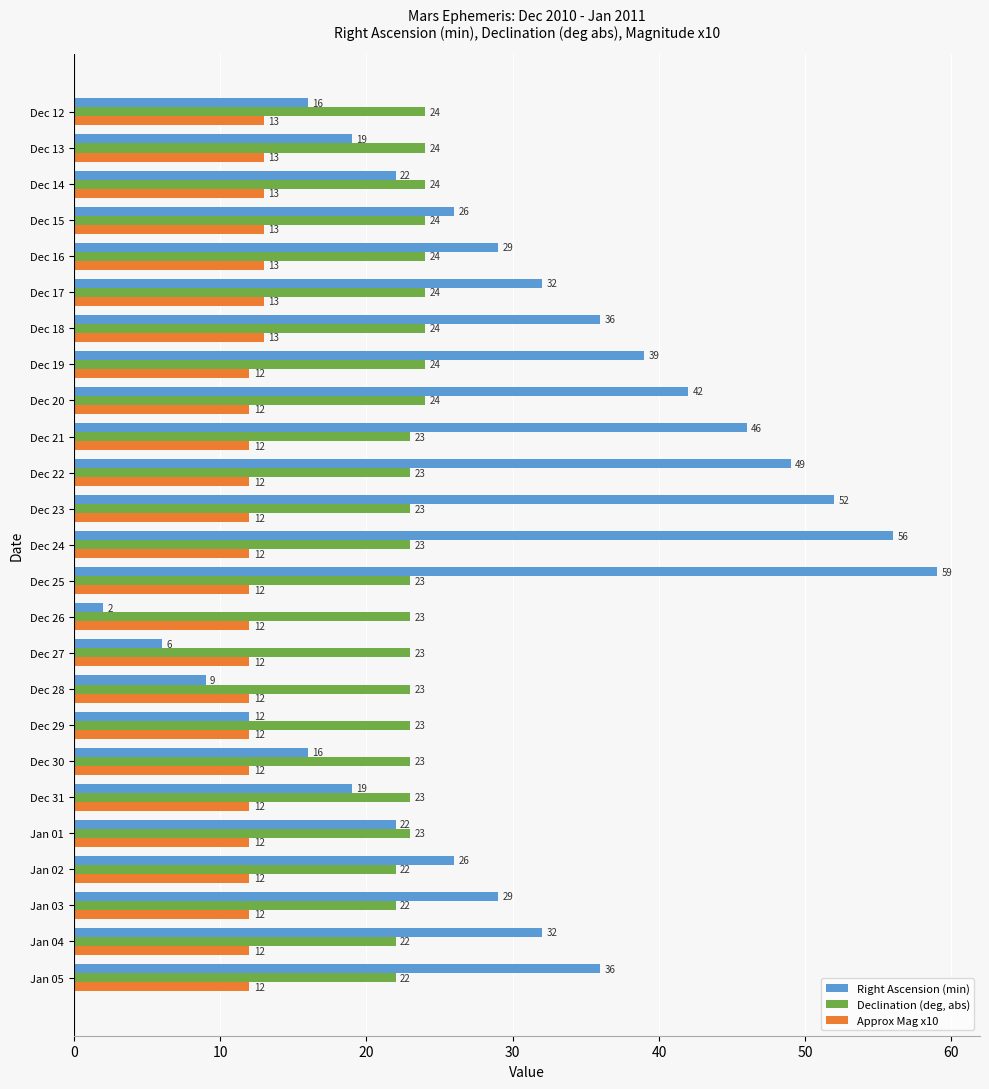

What is the maximum value shown in the chart?

59